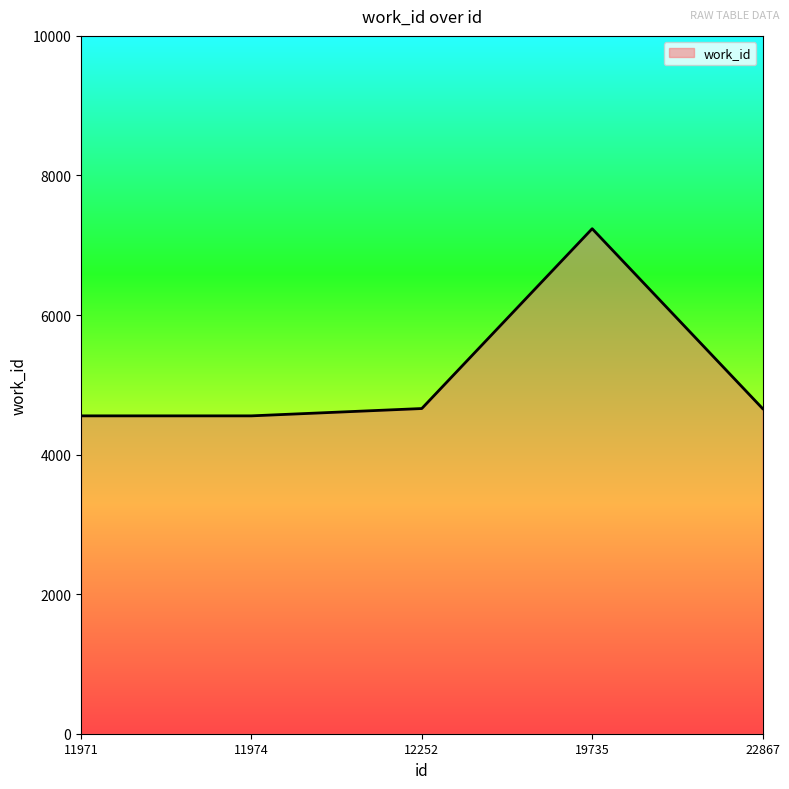

What is the ratio of the value at 19735 to the value at 12252?

1.6